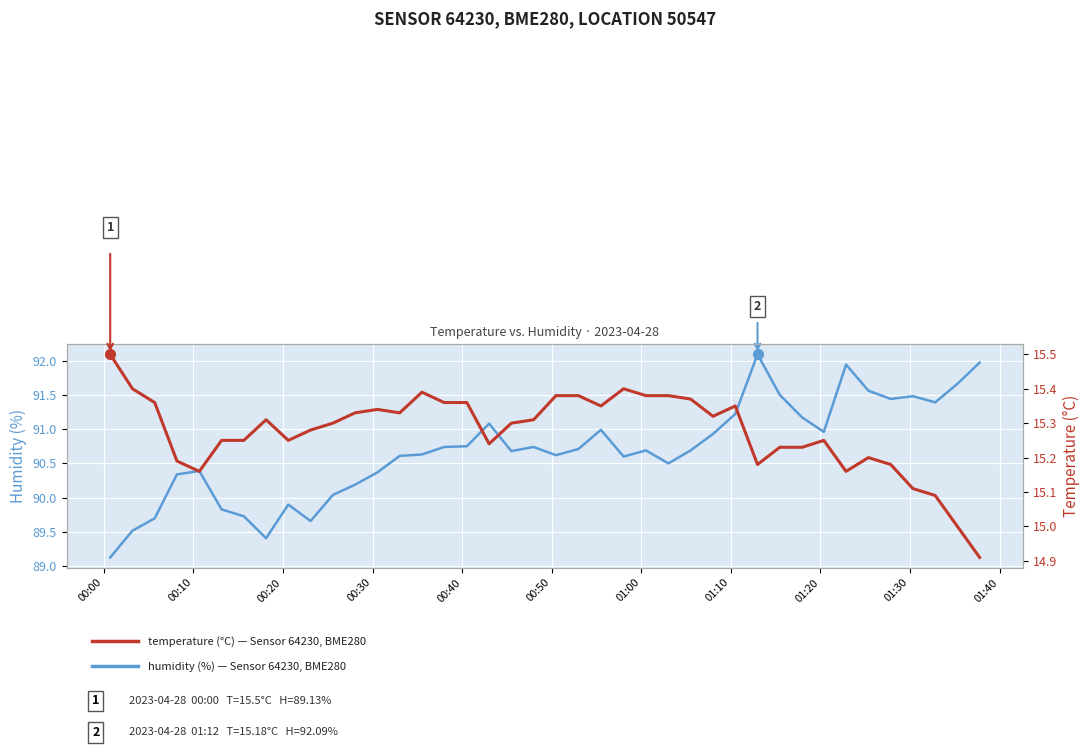

True or false: temperature and humidity intersect in this chart.

False